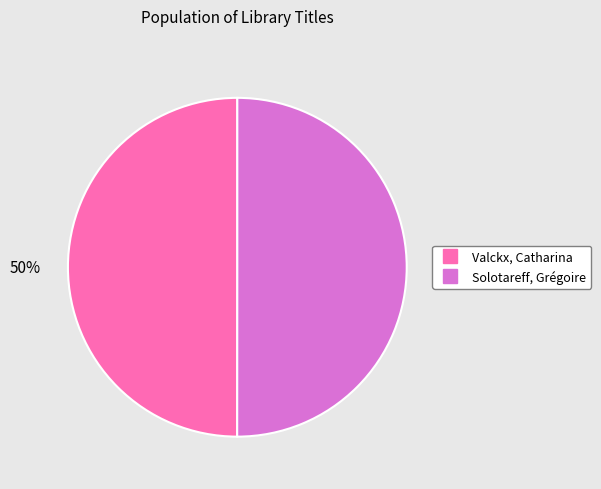

How many segments does this pie chart have?

2